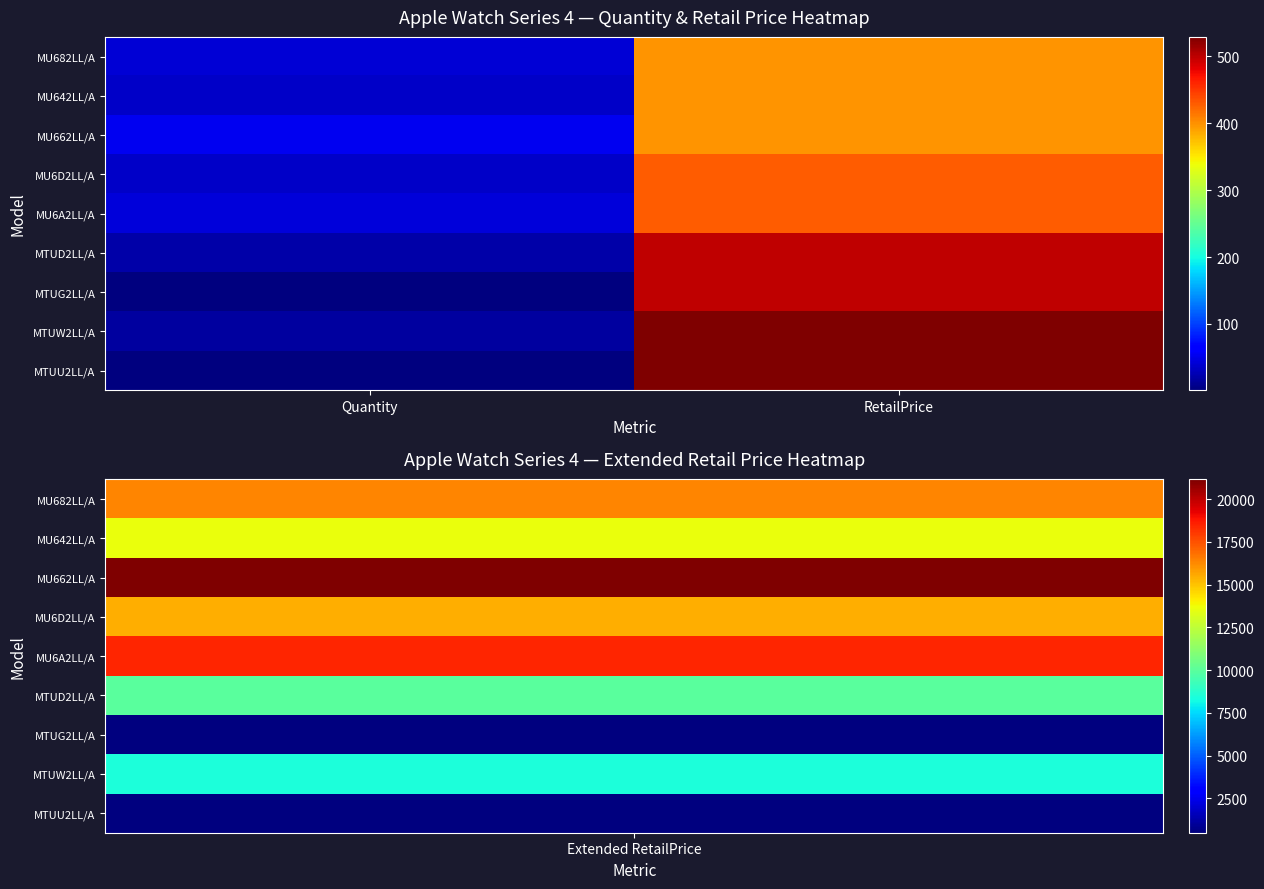

What is the difference between the highest and lowest values at RetailPrice?

130